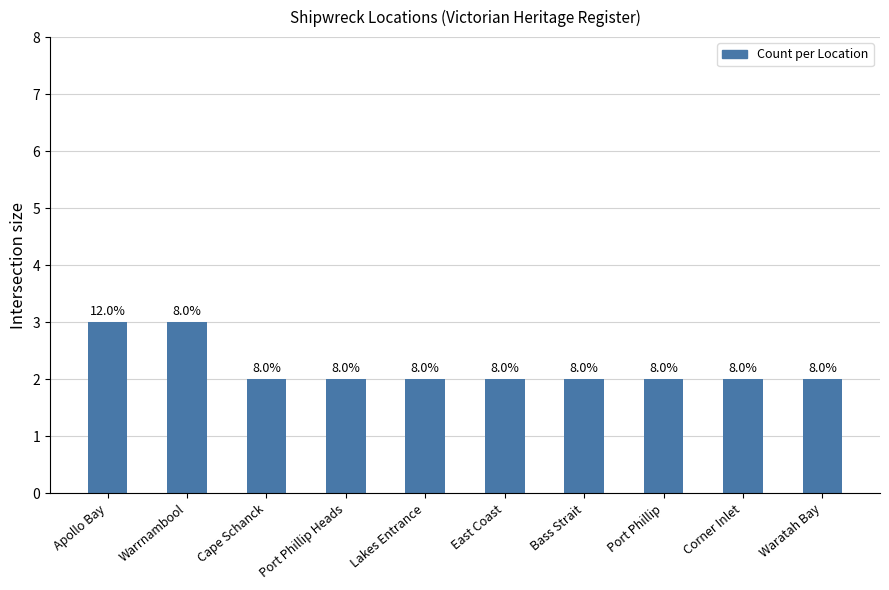

Does the chart contain any negative values?

No